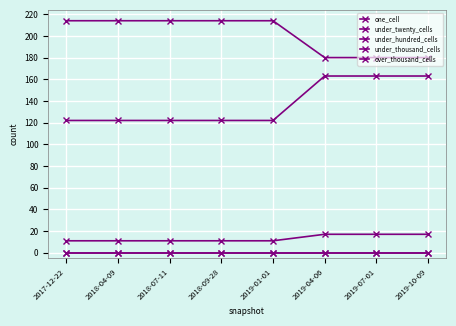

Which series has the largest range (max minus min)?

under_hundred_cells